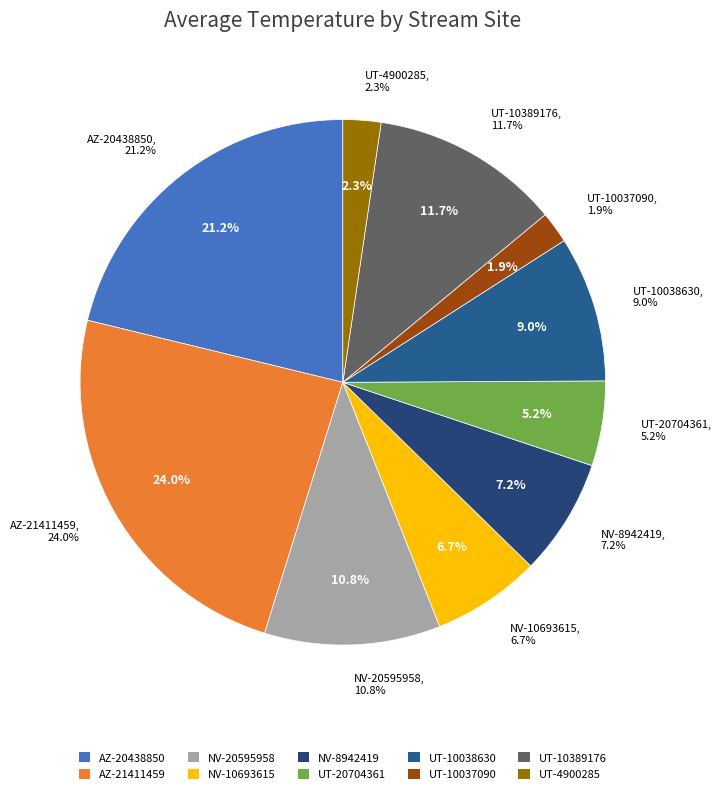

Count the number of slices in the pie.

10